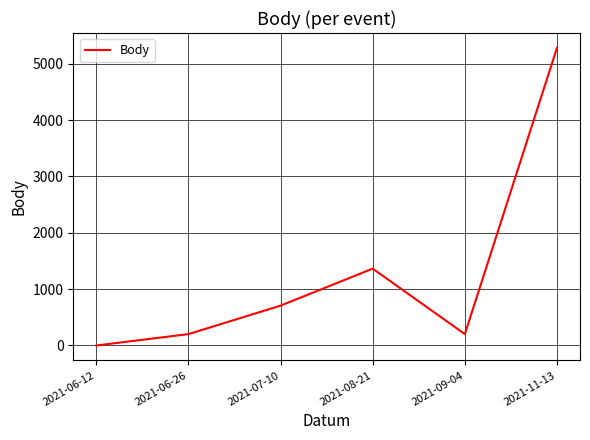

What is the difference between the values at 2021-08-21 and 2021-06-12?

1363